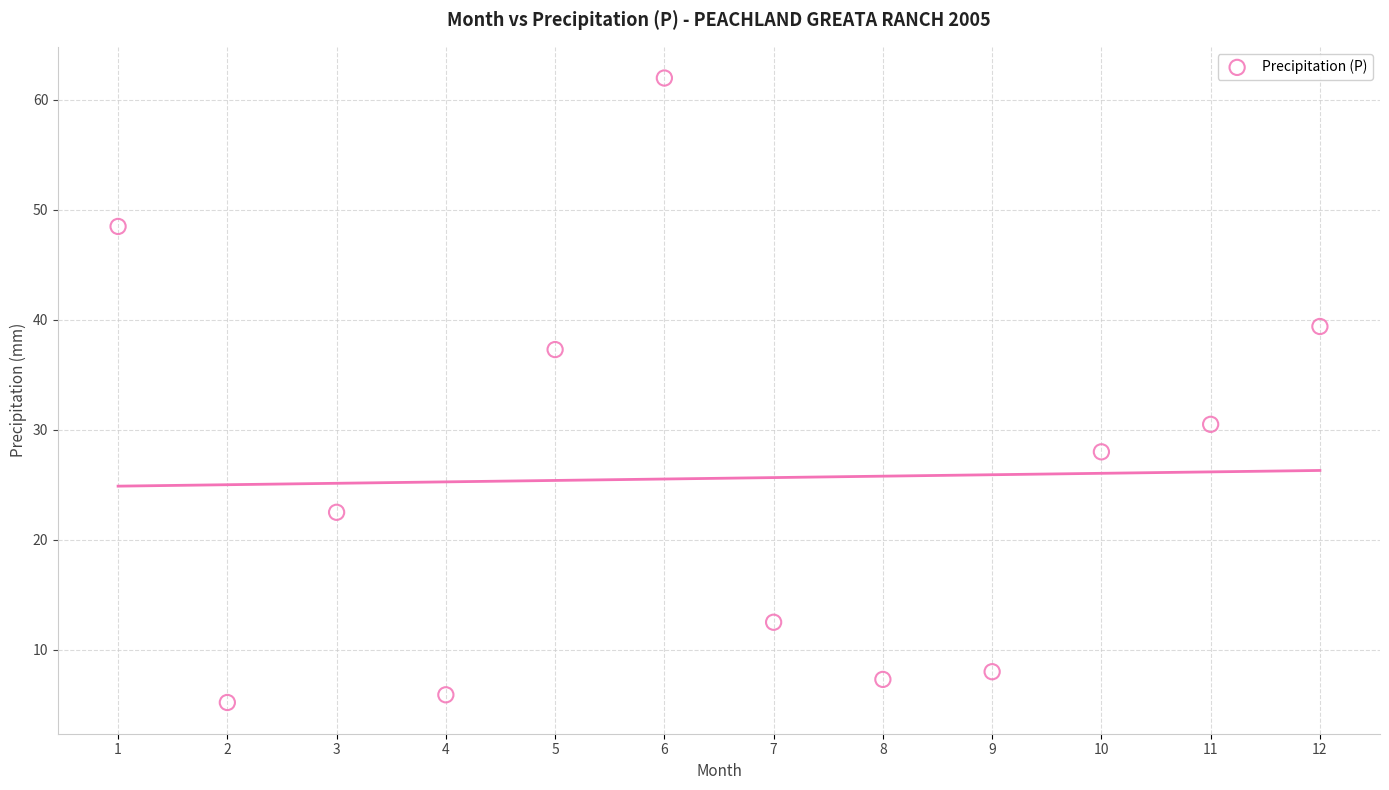

What is the average Y value?

25.6